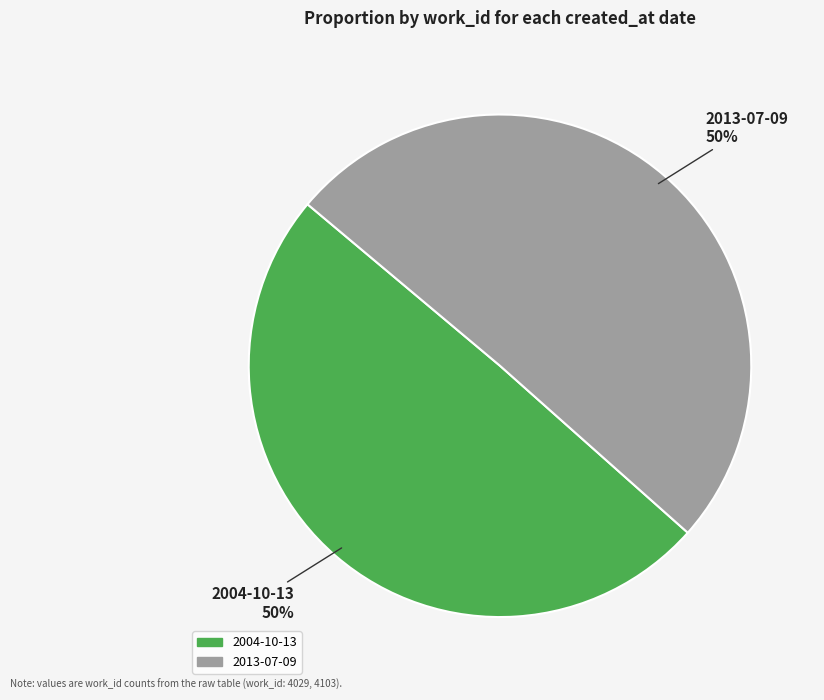

How many segments does this pie chart have?

2